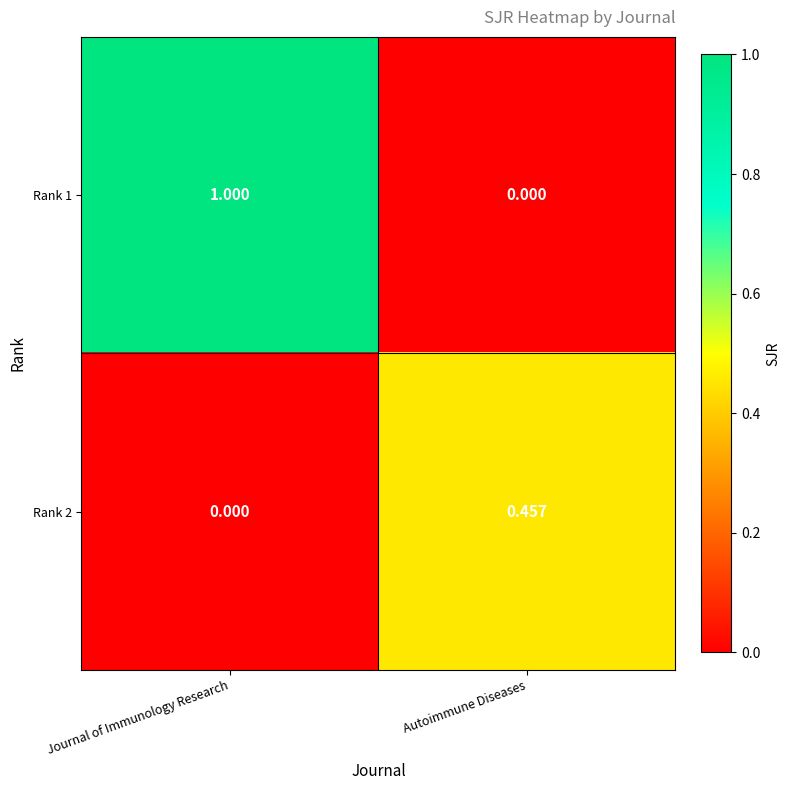

Which category has the lowest value in the Rank 2 series?

Journal of Immunology Research